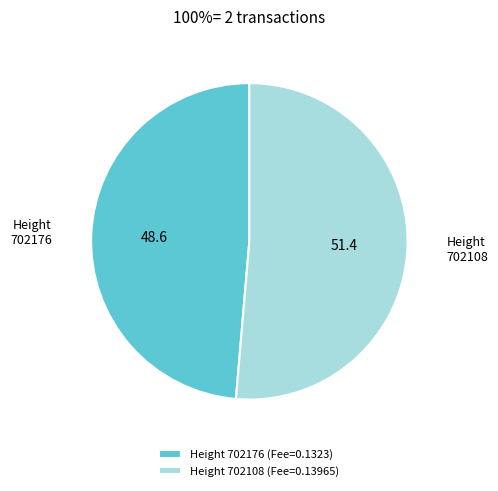

What is the smallest slice in the pie chart?

Height 702176 (Fee=0.1323)